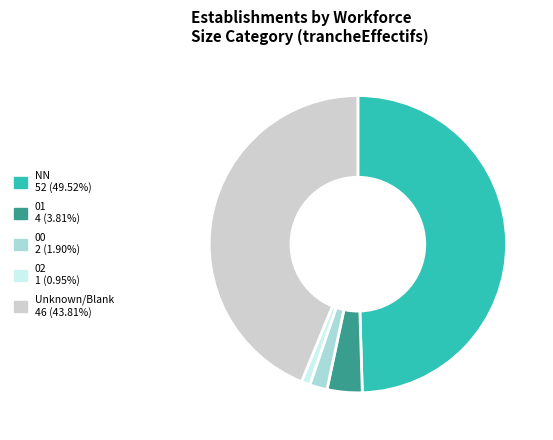

Is there a majority slice in this chart?

No